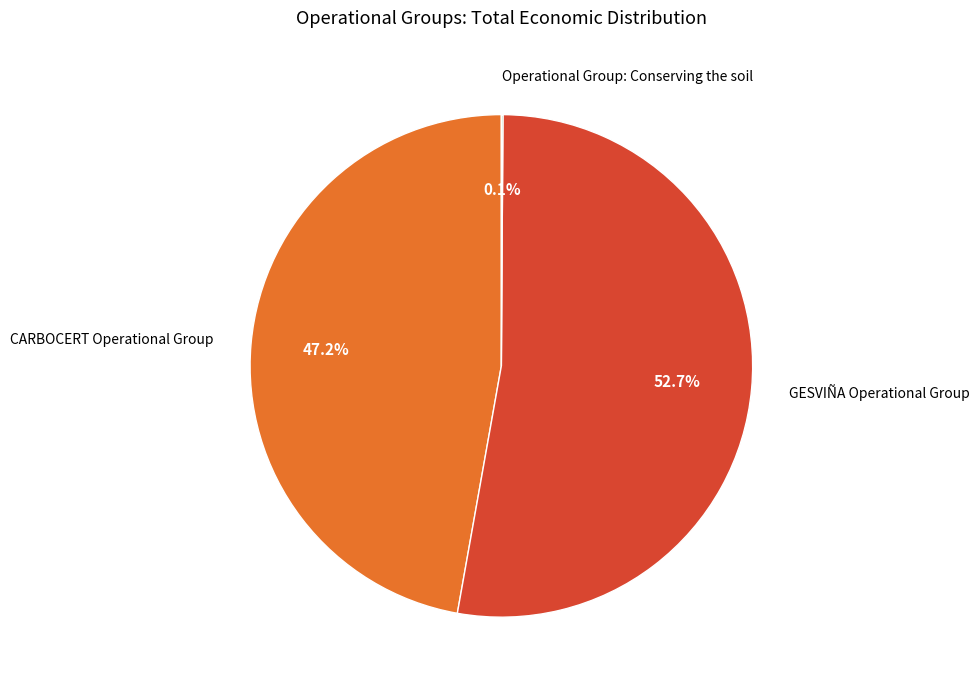

Combined, what portion of the pie is GESVIÑA Operational Group and CARBOCERT Operational Group?

99.9%